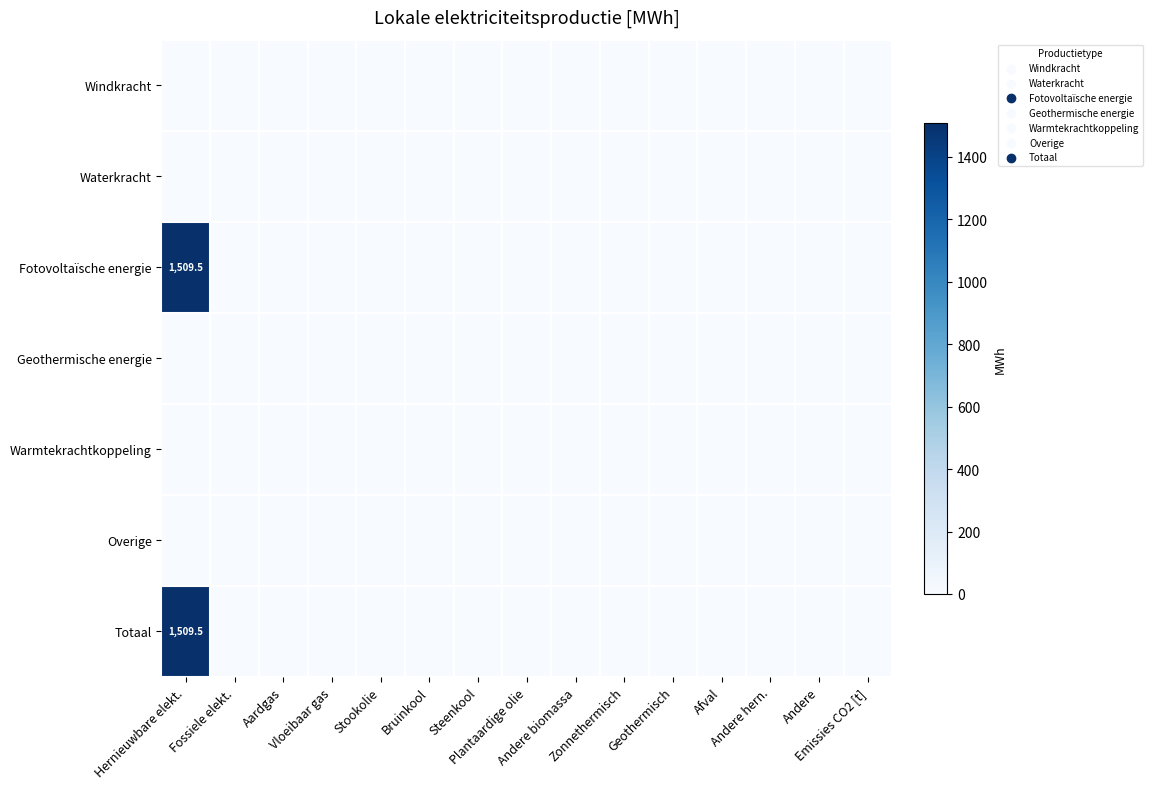

What is the average value of the Fotovoltaïsche energie series?

100.6